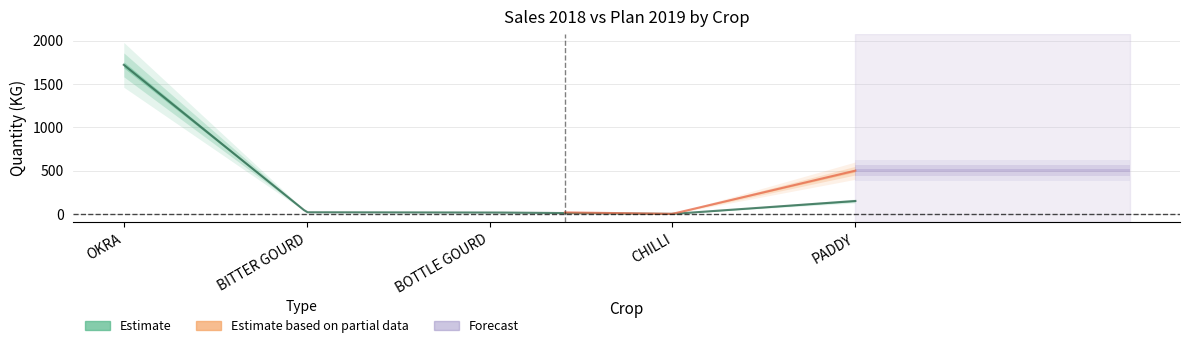

What is the value of the plan_2019 point at the 2nd from the left?

40